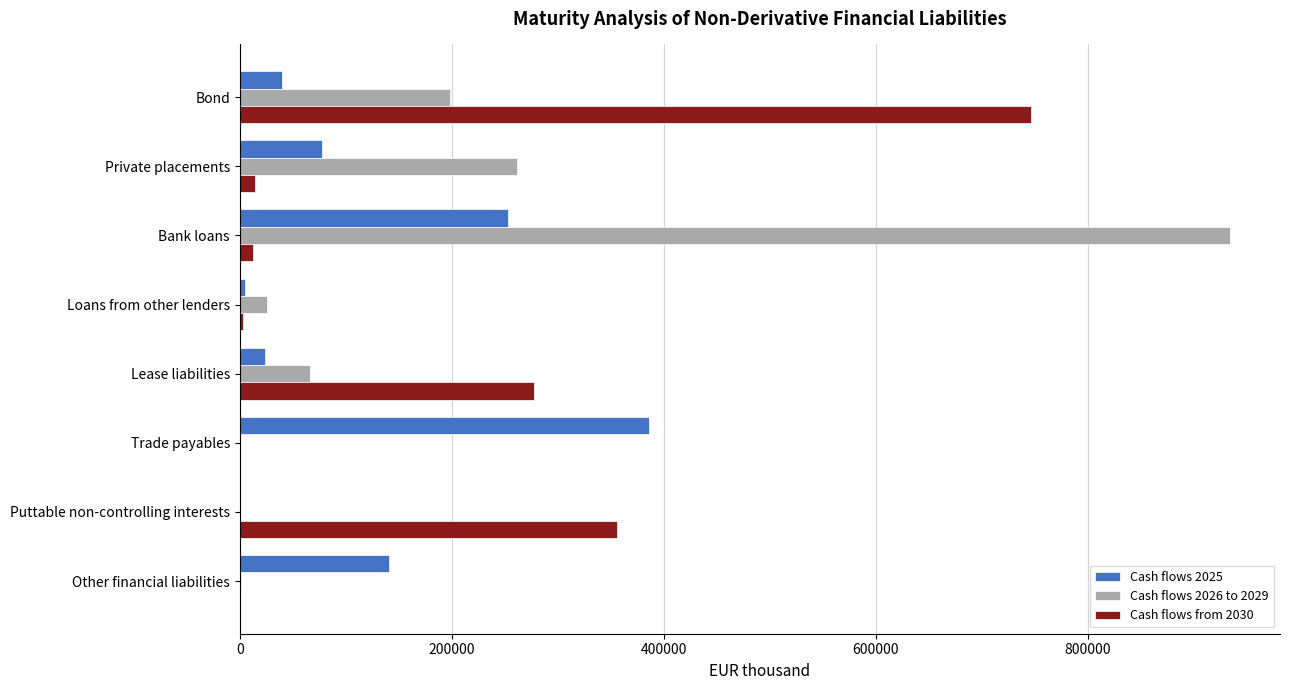

Is it true that Cash flows from 2030 equals 227835 at Trade payables?

False